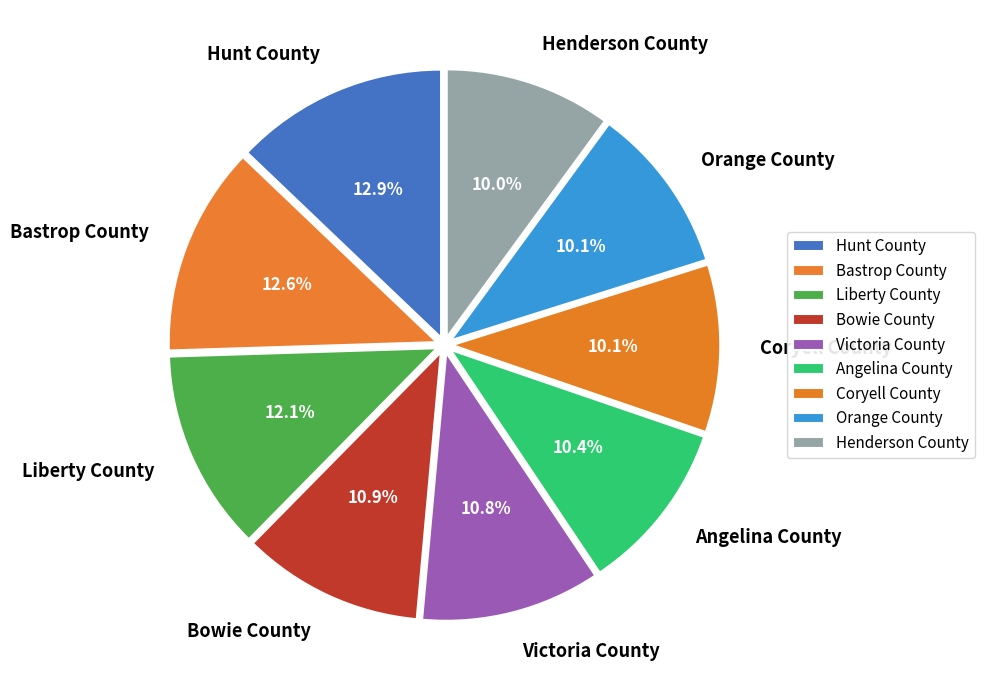

Does Henderson County account for over 50% of the chart?

No